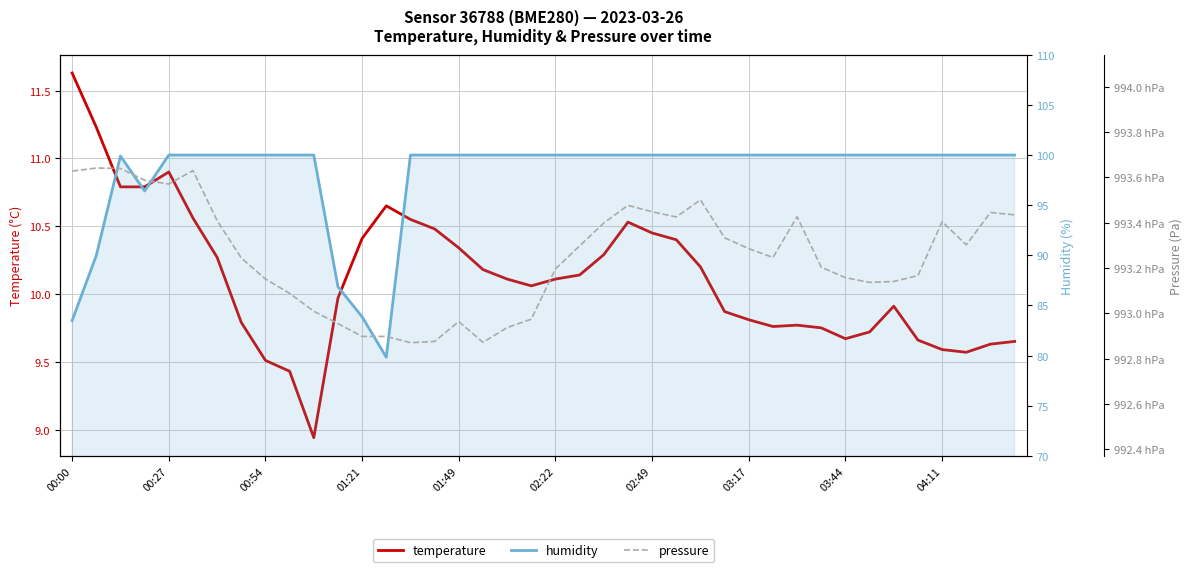

List the series in order of their peak value, highest first.

pressure, humidity, temperature